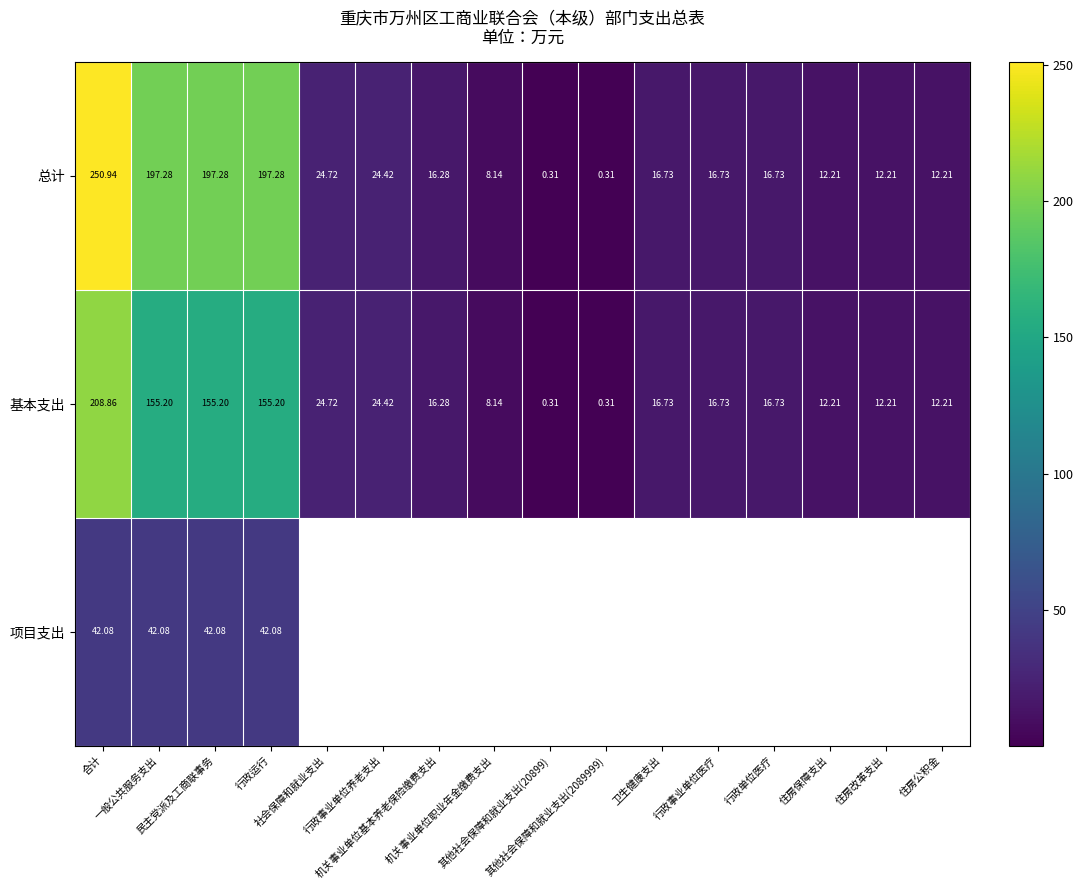

At how many categories does at least one series exceed 245?

1